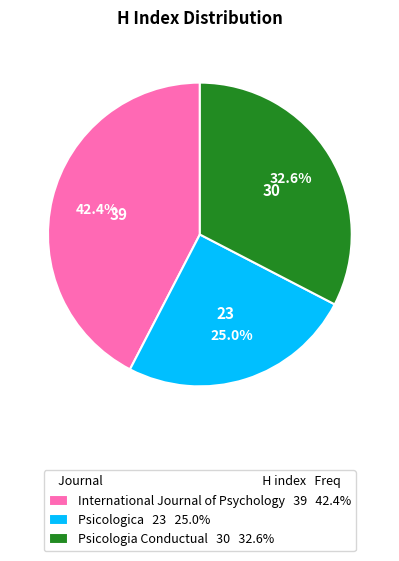

Is Psicologia Conductual the majority of the pie?

No